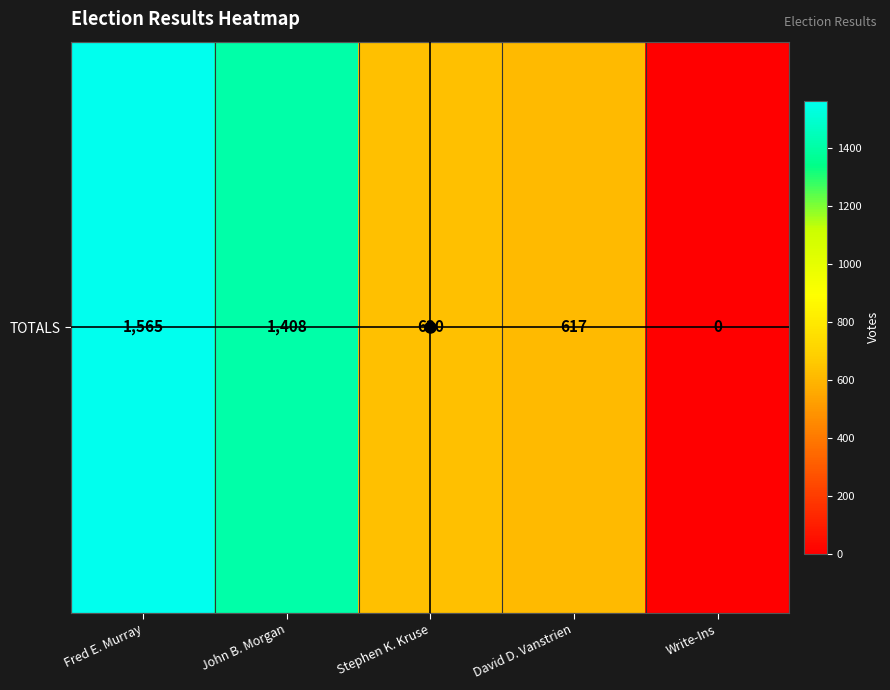

At which label is the value closest to 782?

Stephen K. Kruse